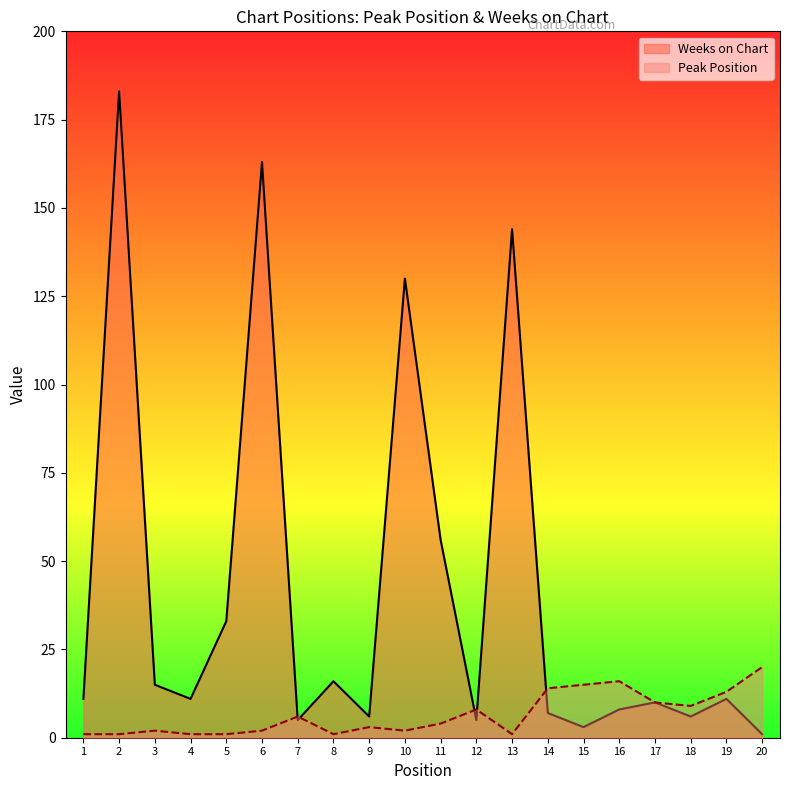

Which series changed the most between 9 and 18?

Peak Position